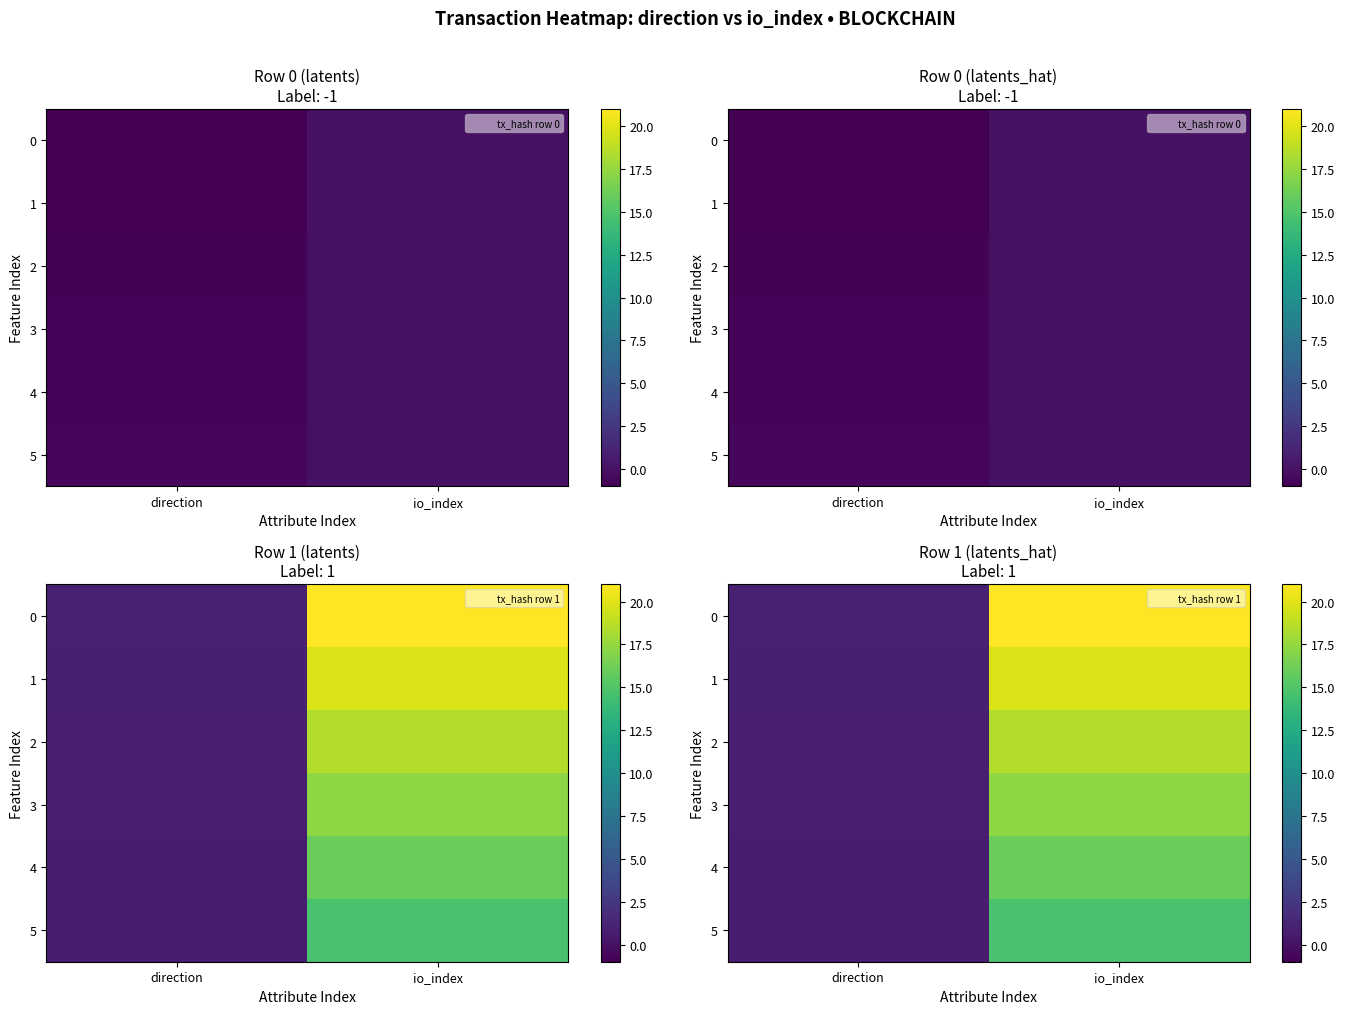

What is the sum of all 1 values?

20.7